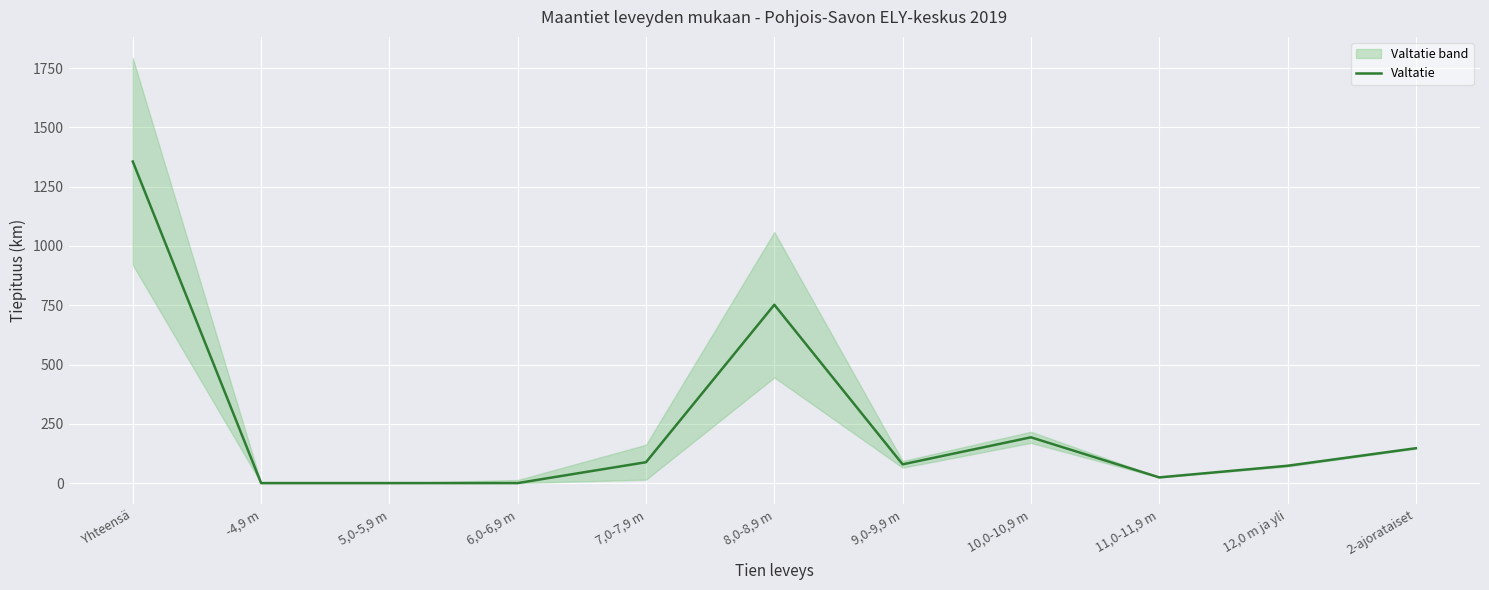

Is it true that the value at Yhteensä is 1873?

False